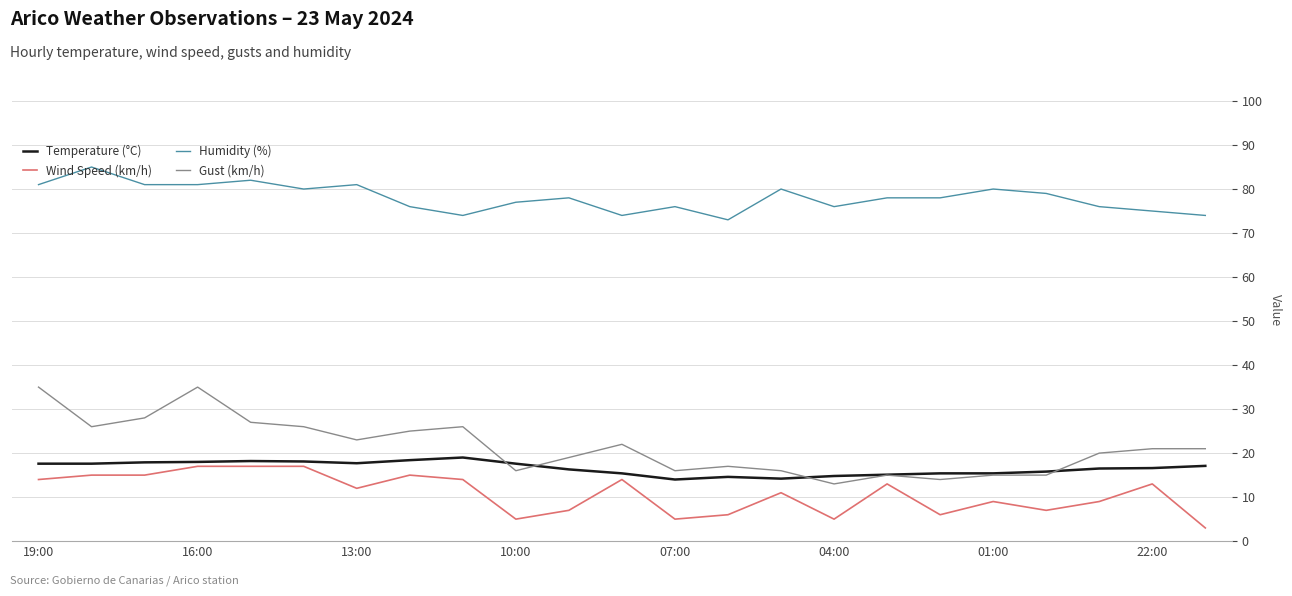

What is the minimum value for Temperature (°C)?

14.0